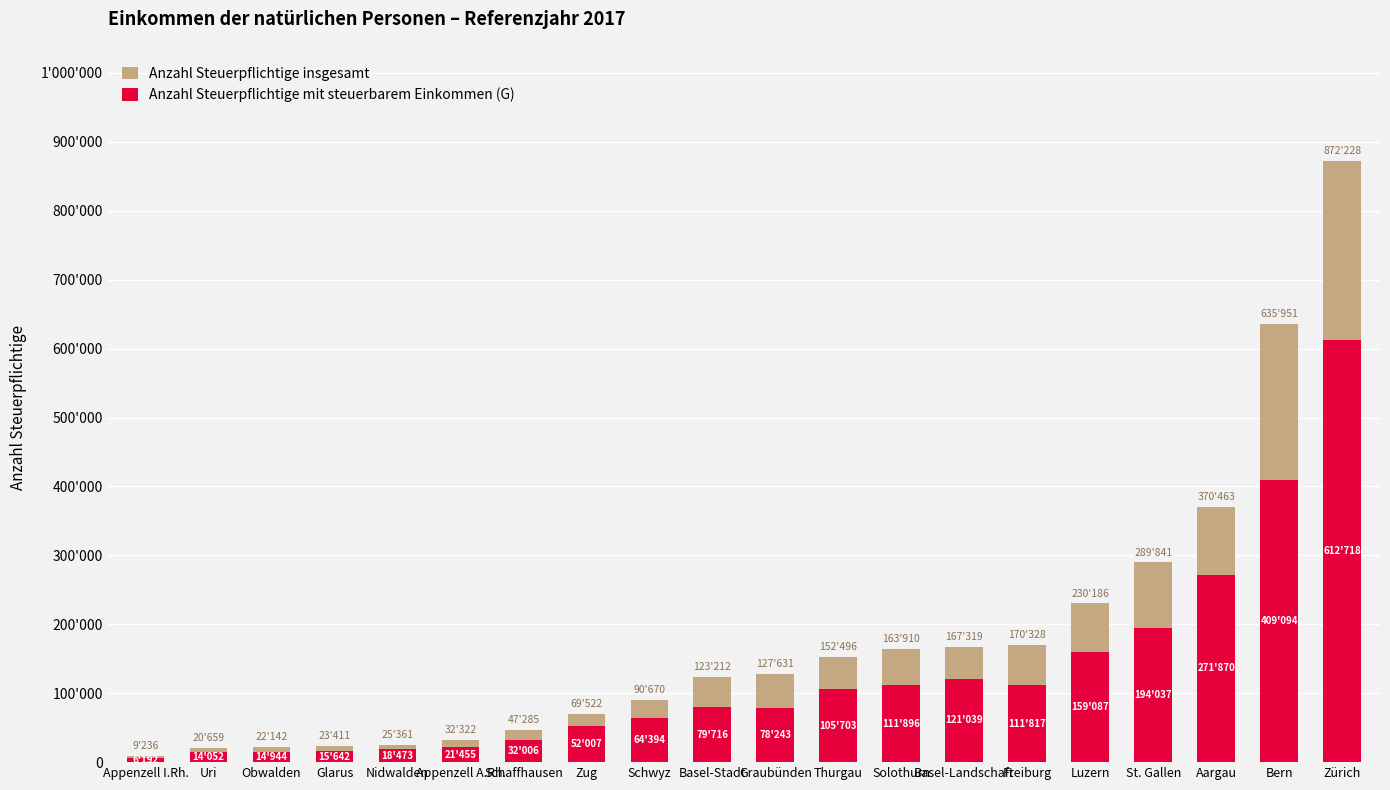

Where does the Anzahl Steuerpflichtige mit steuerbarem Einkommen (G) series first go above 79716?

Thurgau